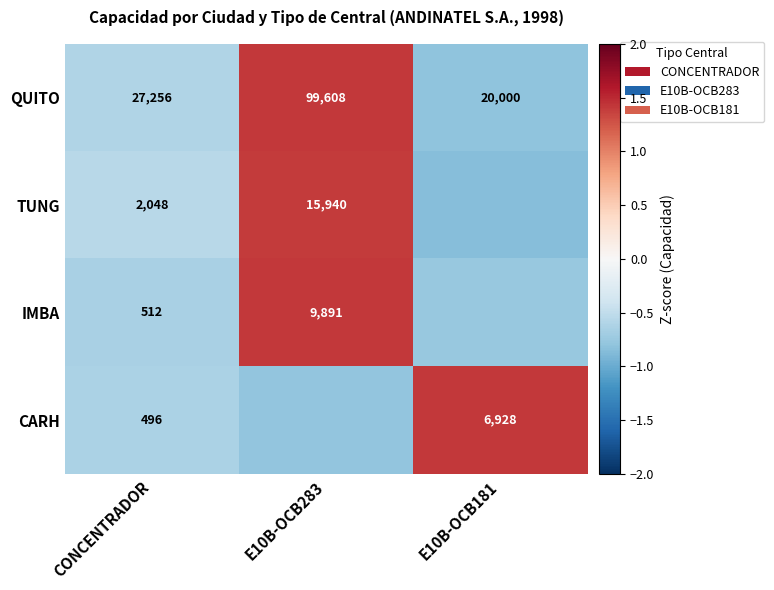

Is the value of QUITO at E10B-OCB181 greater than the value of IMBA at CONCENTRADOR?

Yes